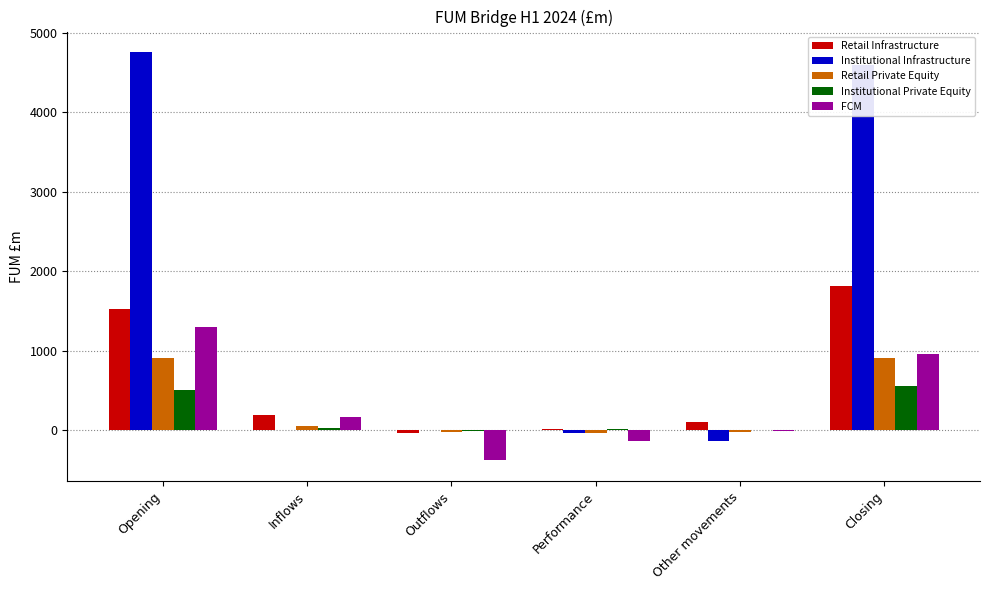

Which series has the widest spread of values?

Institutional Infrastructure